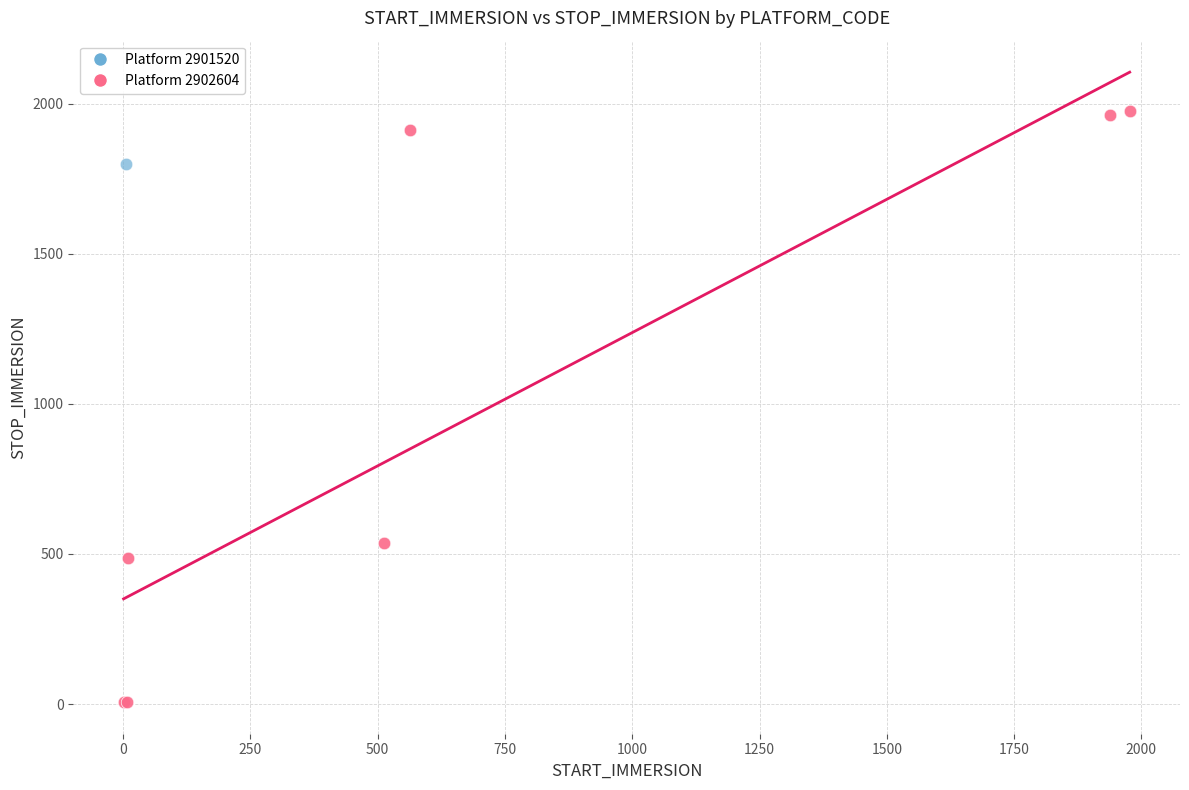

What are all the series names shown in the legend?

Platform 2901520, Platform 2902604